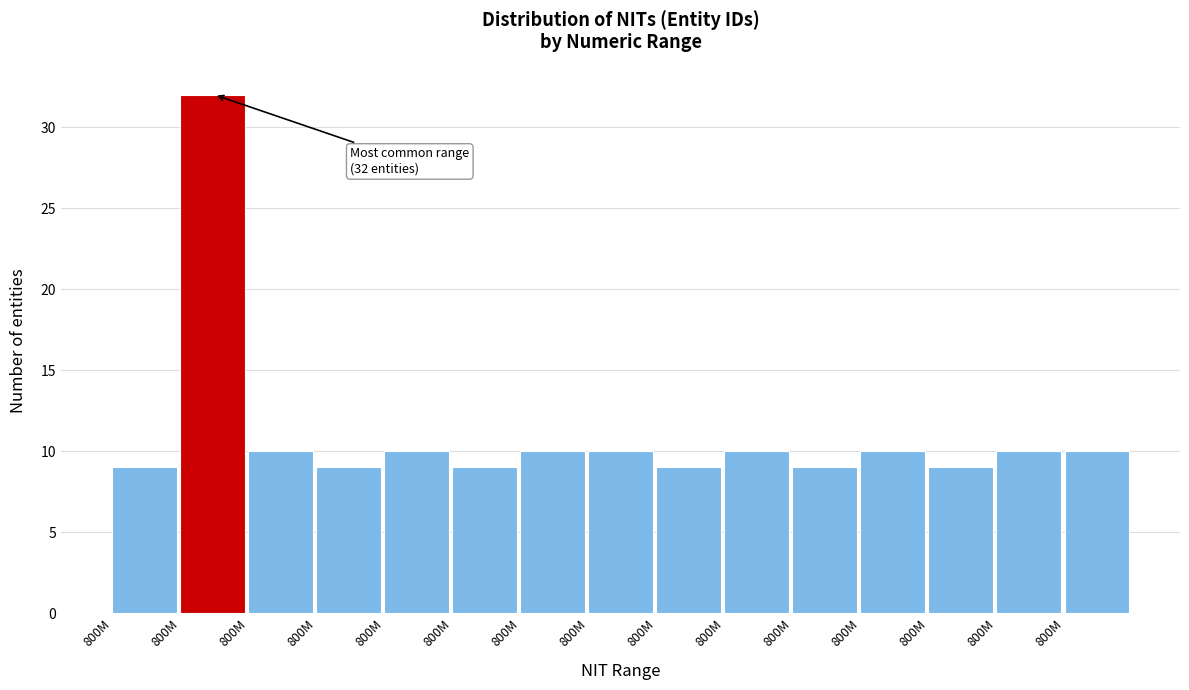

How many bars are there in total?

15